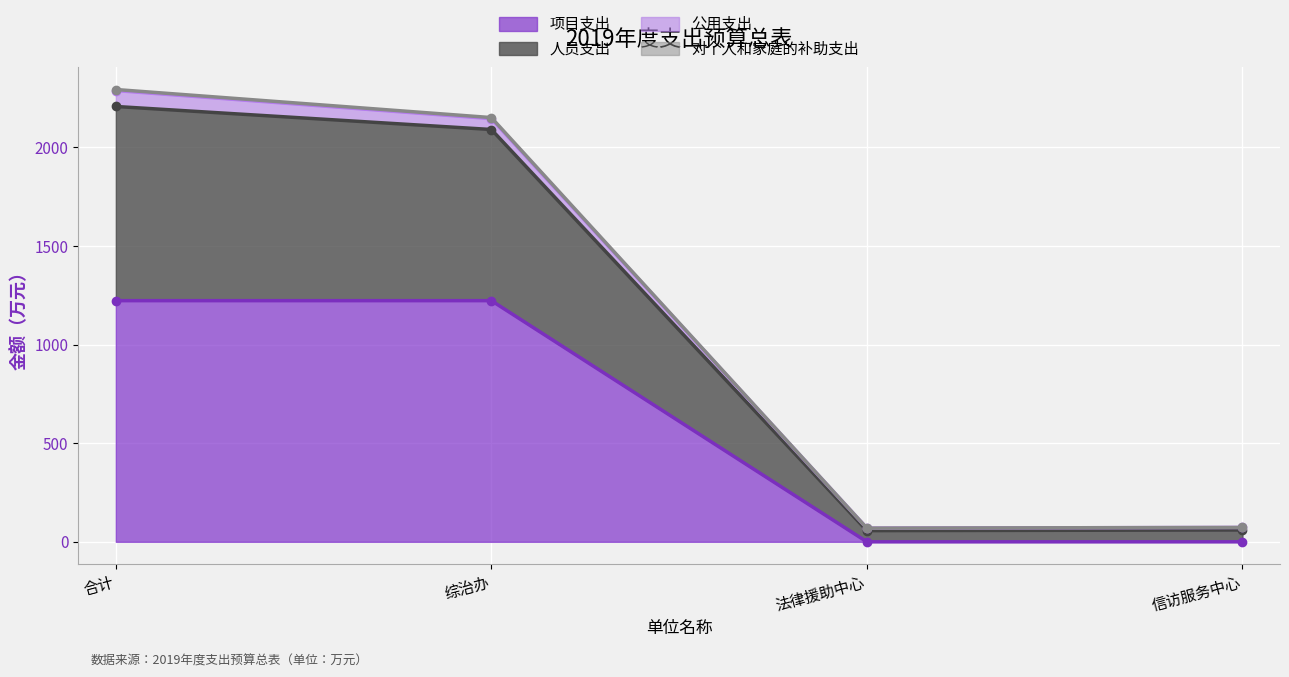

True or false: 项目支出 and 人员支出 intersect in this chart.

False